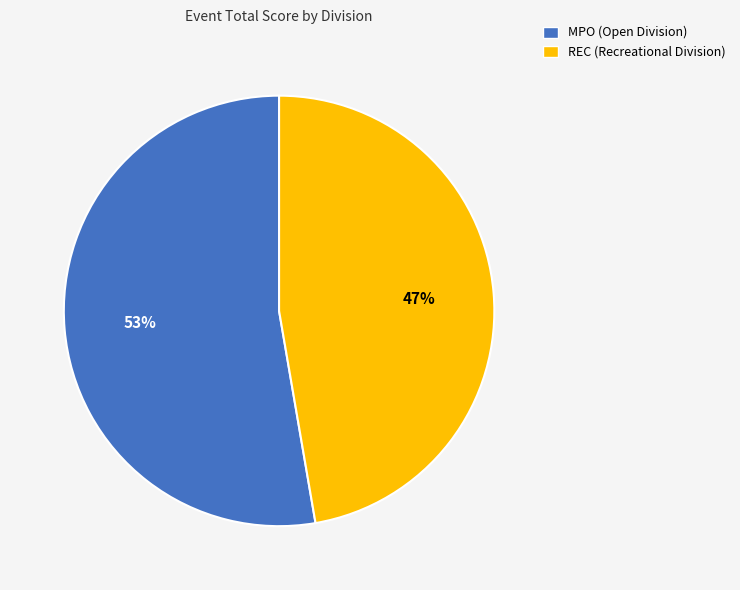

What percentage is the REC (Recreational Division) slice, to the nearest percent?

47%